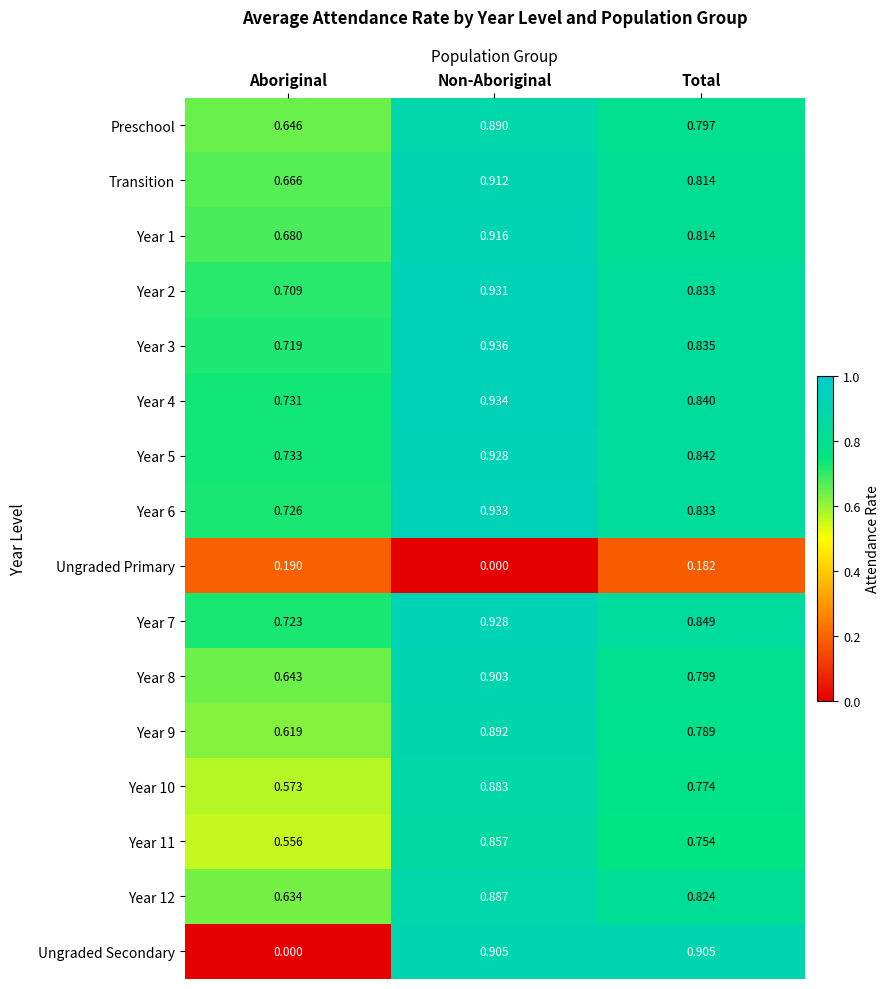

At which label is Year 6 closest to 0?

Aboriginal